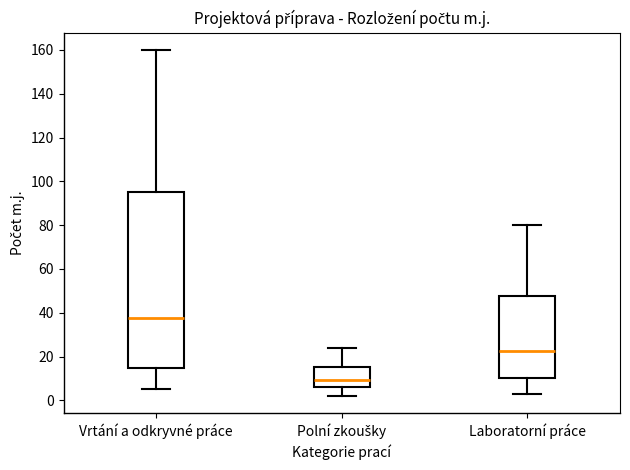

Where is the upper edge of the box for Polní zkoušky on the y-axis? The values are not printed on the chart, so give them approximately, as read against the axis.

16